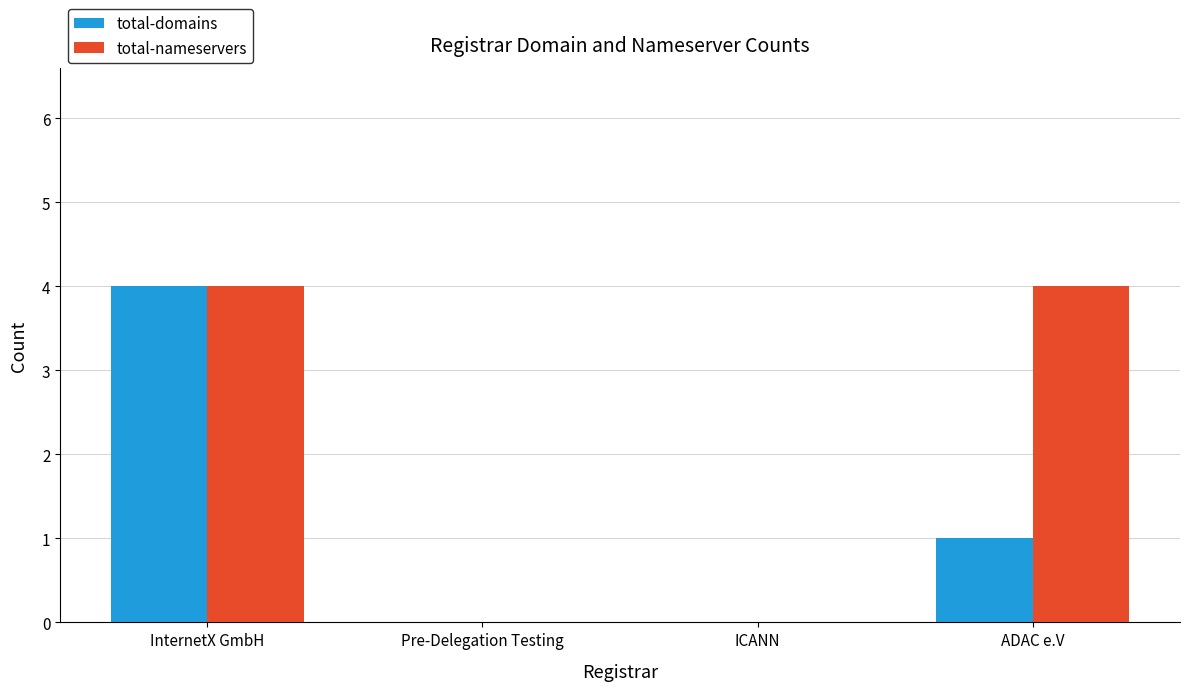

Reading left to right, extract all data points from this chart.

total-domains: 4	0	0	1
total-nameservers: 4	0	0	4